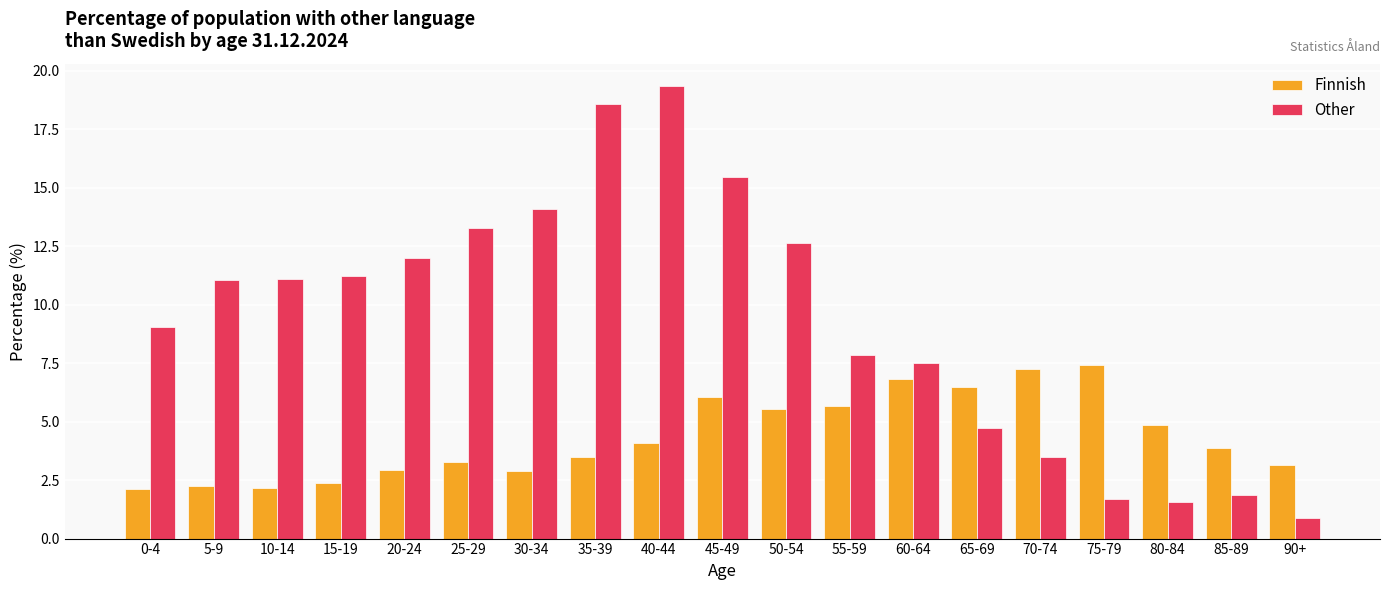

Rank the series by their average value, from highest to lowest.

Other, Finnish